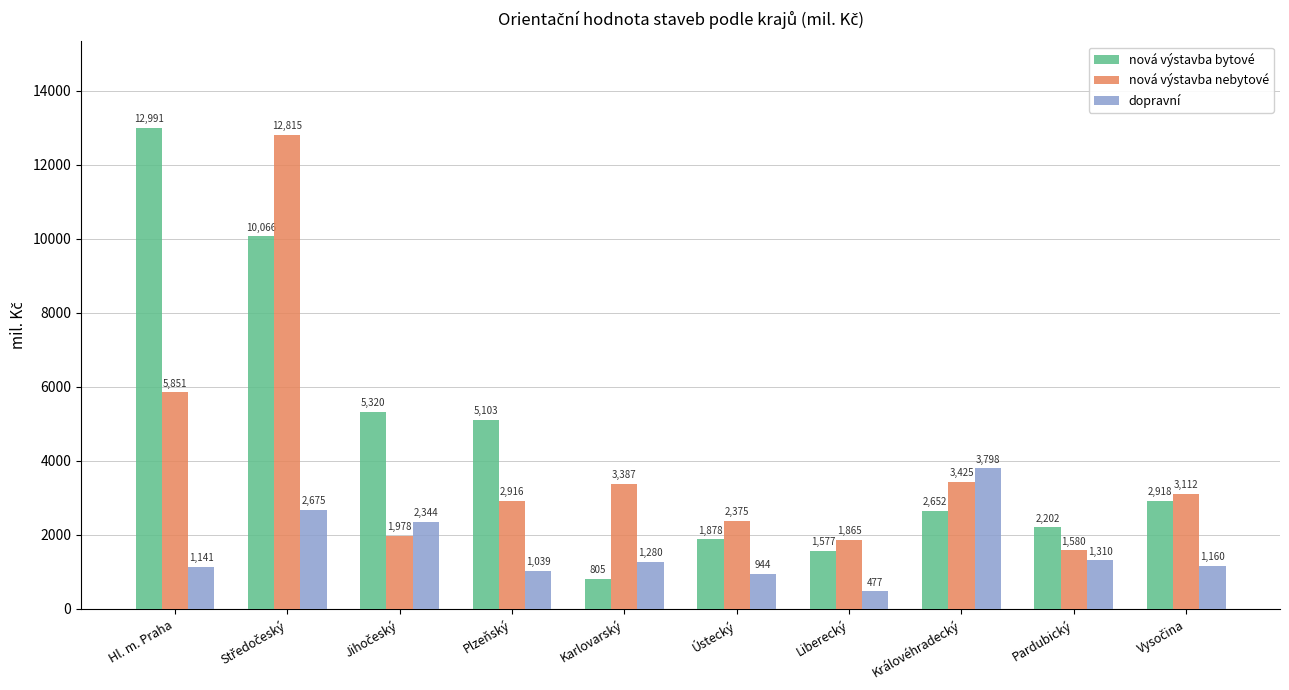

Which series has the largest total across all categories?

nová výstavba bytové